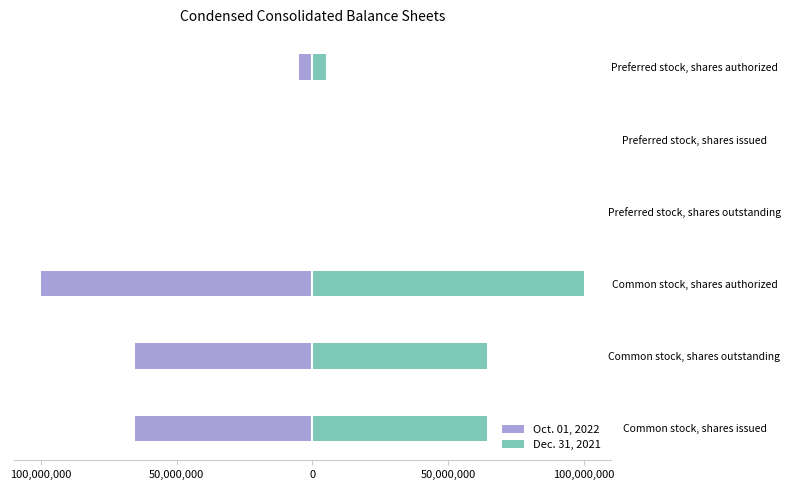

Is it true that Dec. 31, 2021 equals 37595355 at Common stock, shares issued?

False